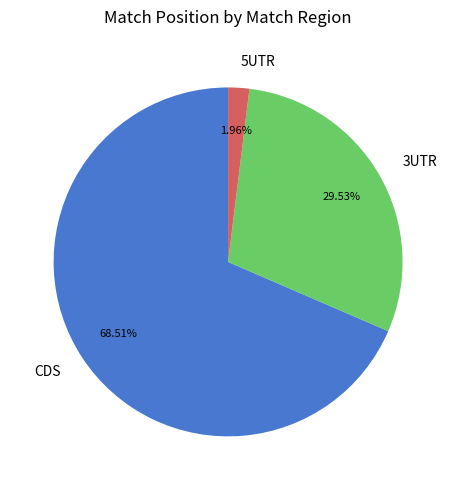

What is the ratio of the value at CDS to the value at 5UTR?

35.0